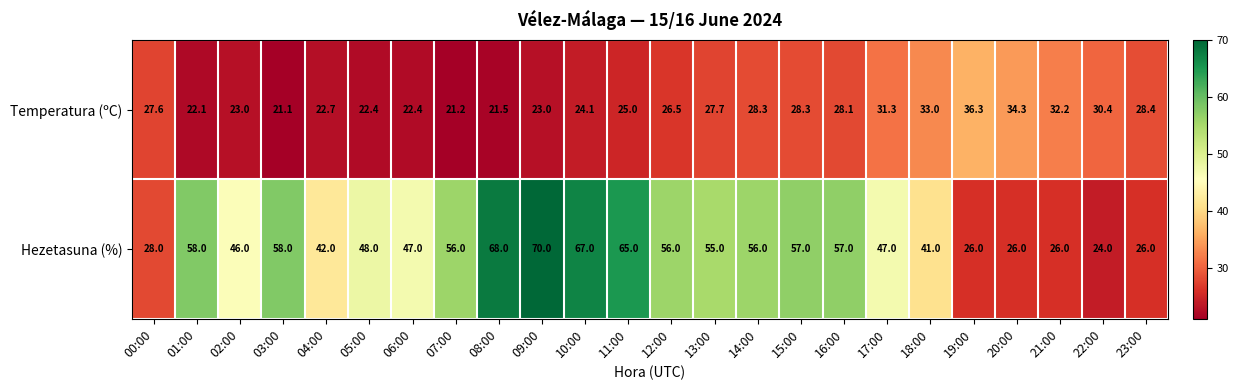

Which series changed the most between 03:00 and 15:00?

Temperatura (ºC)